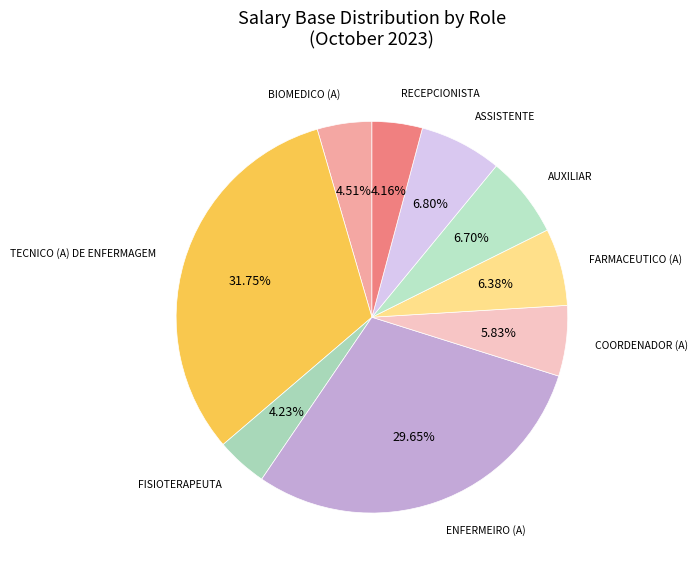

Count the number of slices in the pie.

9